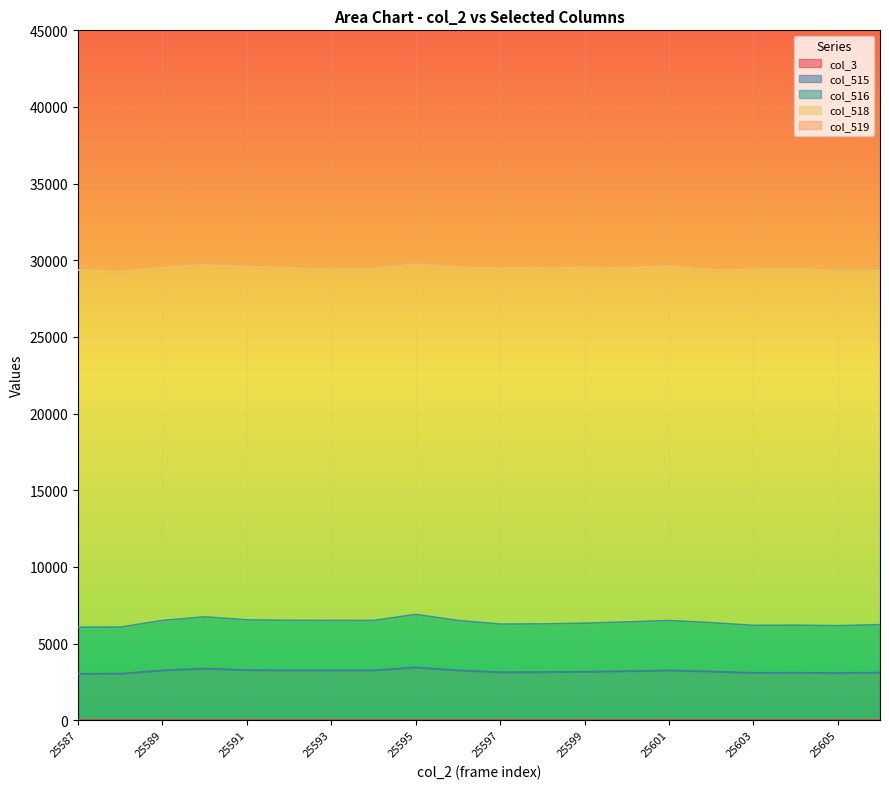

What is the difference between the highest and lowest values at 25593?

39239